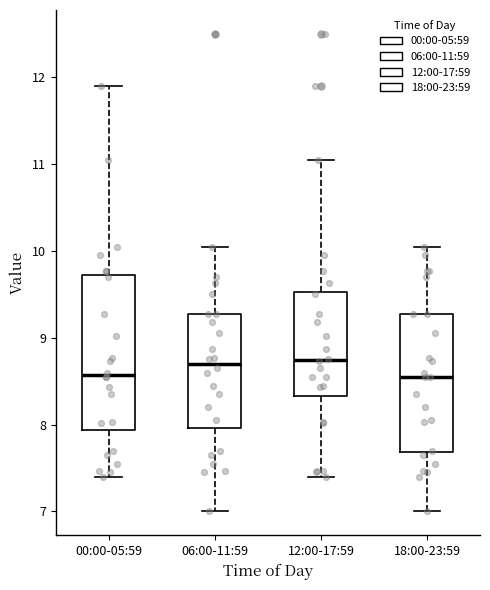

Which box is the tallest, from its lower edge to its upper edge?

00:00-05:59